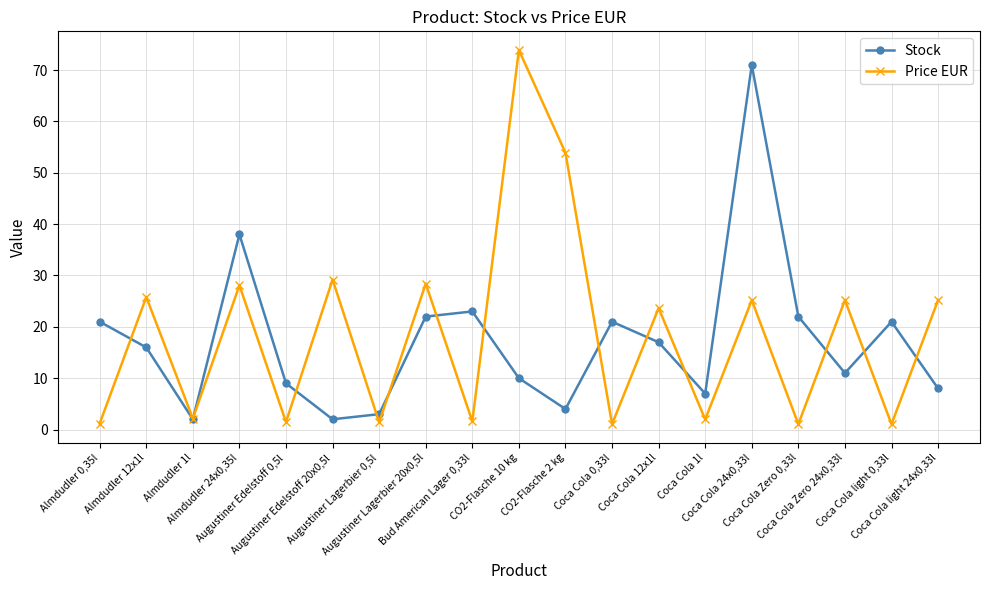

Is it true that Stock equals 7.6 at Almdudler 12x1l?

False